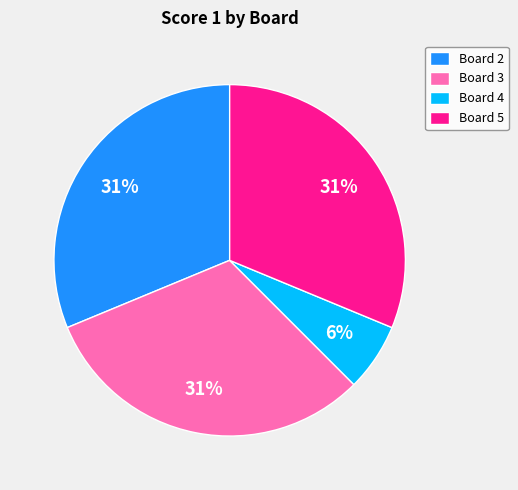

To the nearest percent, what portion does Board 4 represent?

6%